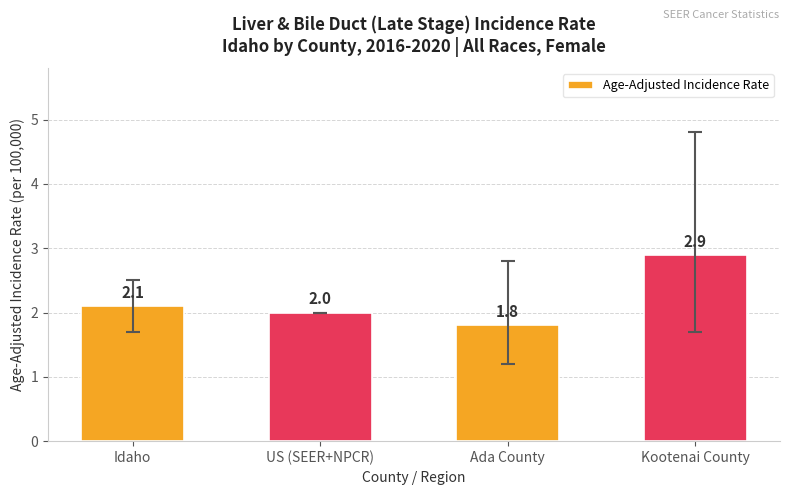

Which category has the lowest value across all series?

Ada County